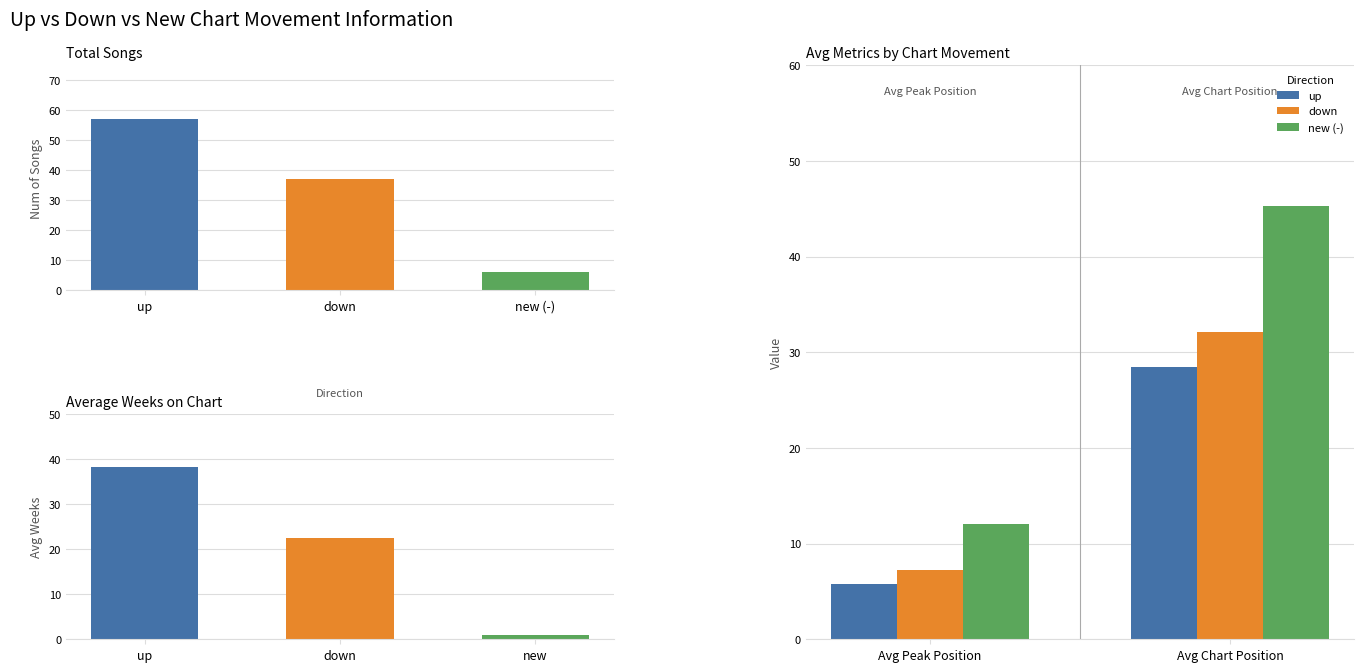

How many data points in up are less than 28?

1